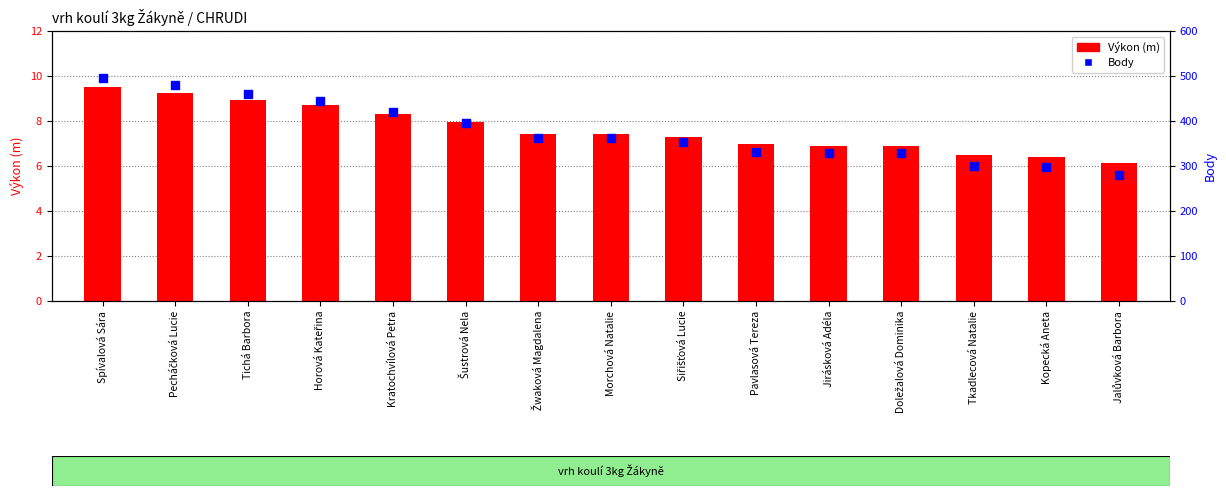

At which category is the sum across all series the highest?

Spívalová Sára